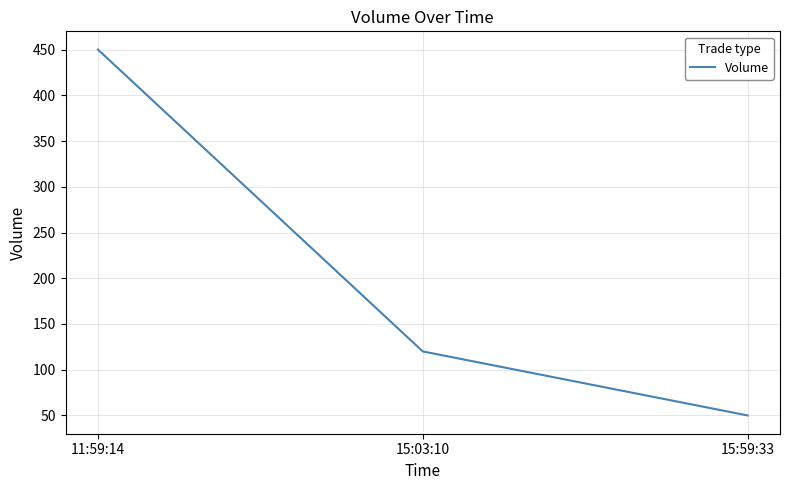

What is the greatest value displayed?

450